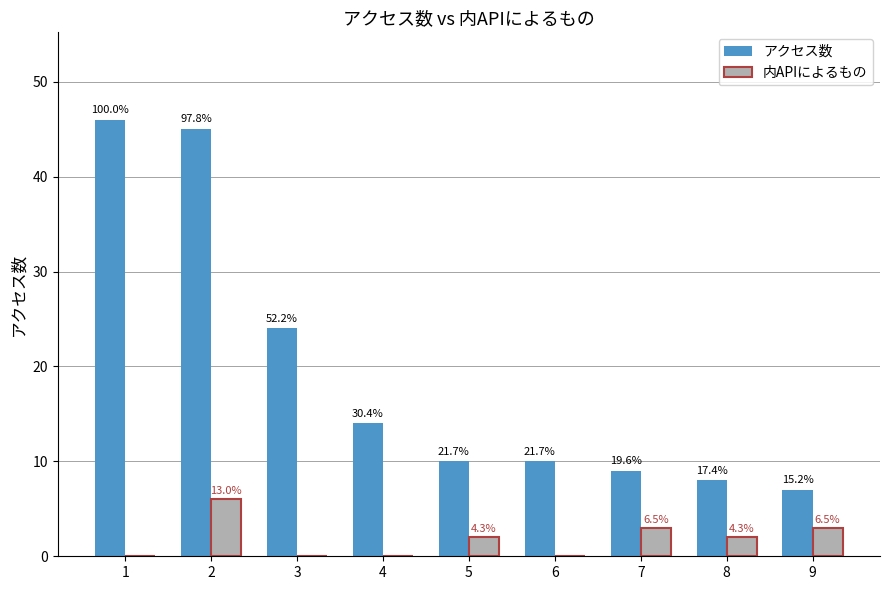

What is the approximate value of アクセス数 at 2, to the nearest 5?

45